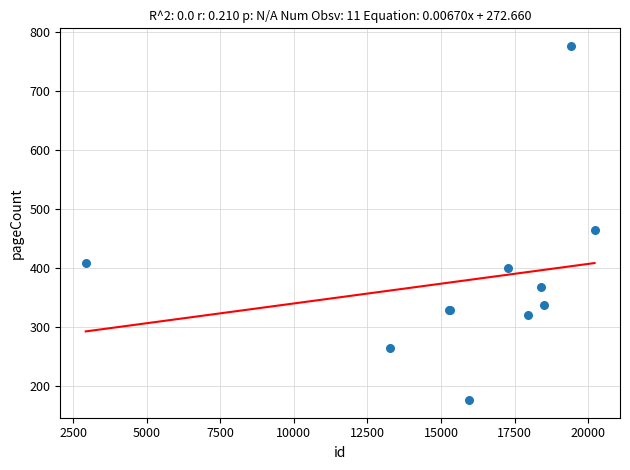

What Y value in the scatter plot is closest to 476?

464